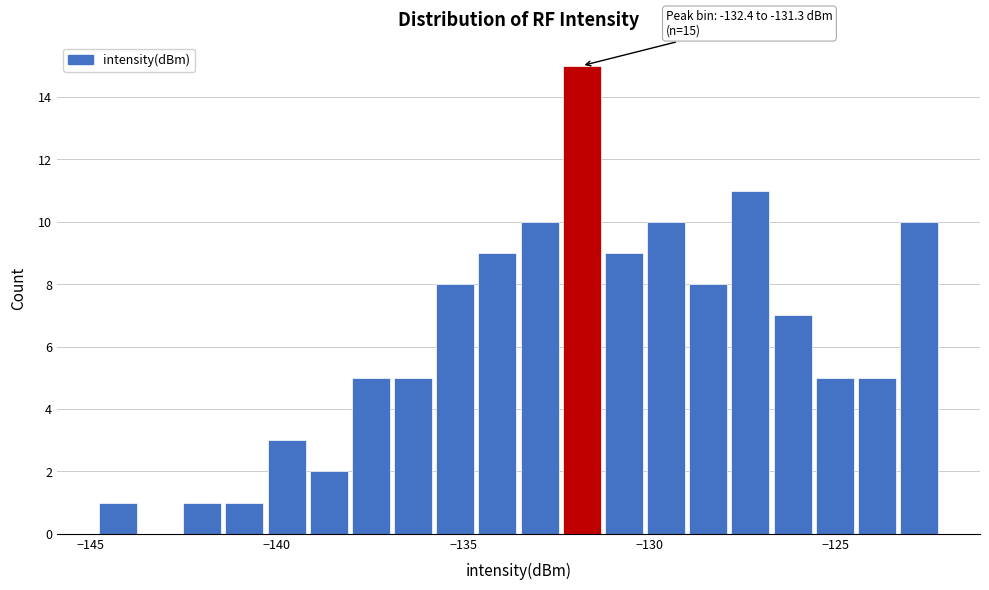

Around what value on the x-axis is the tallest bar? Give the approximate position of its centre, as read against the axis.

-132.0